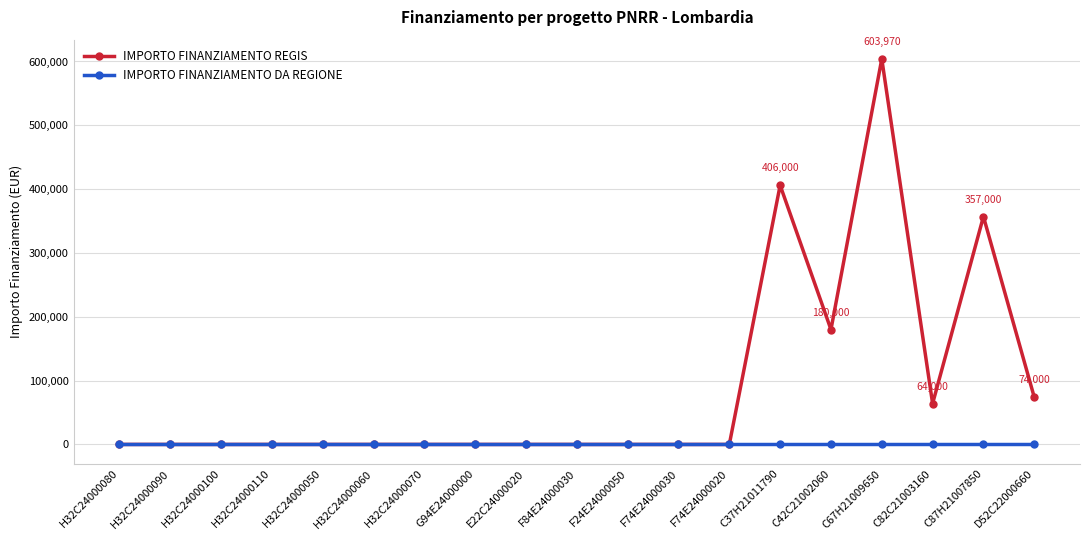

At which category is the sum across all series the highest?

C67H21009650